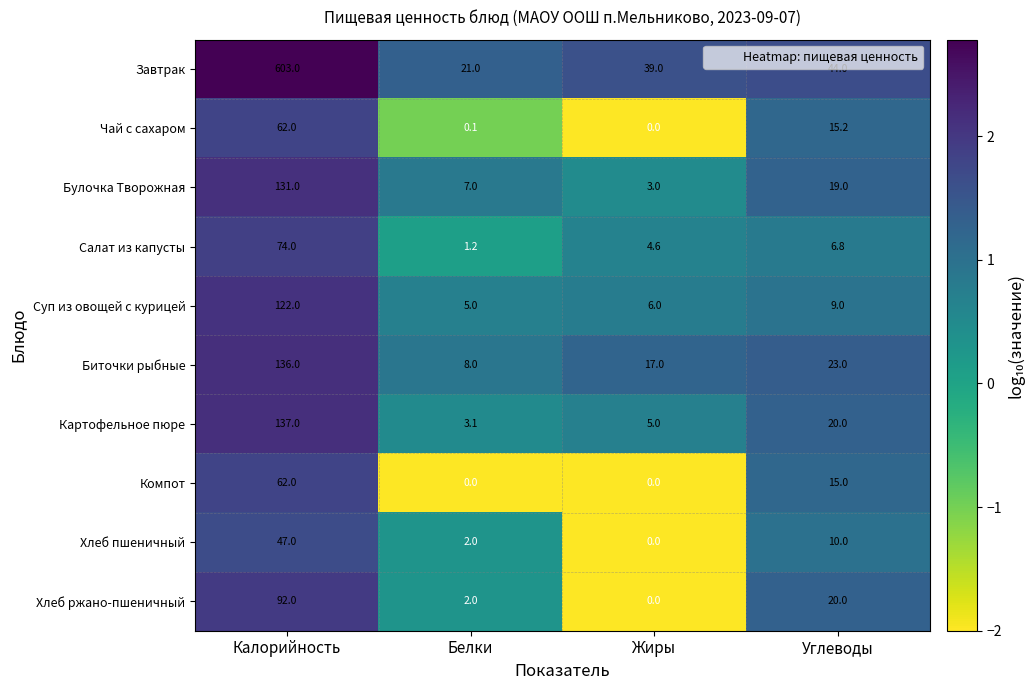

What is the difference between the highest and lowest values at Жиры?

39.0